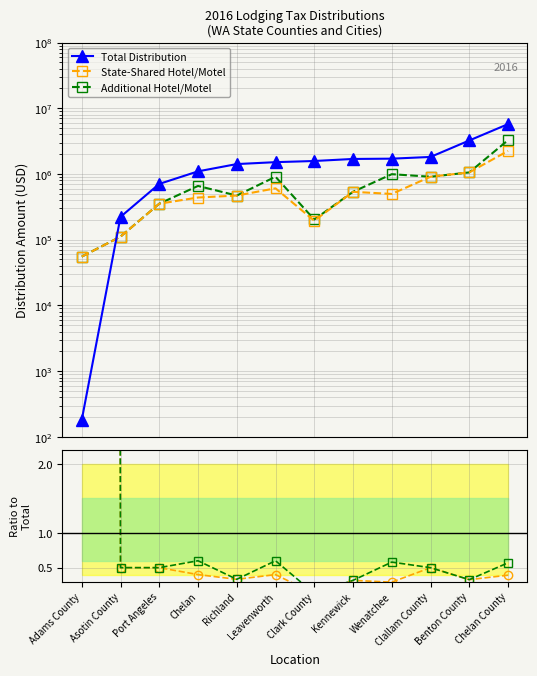

What position from the right is Chelan?

9